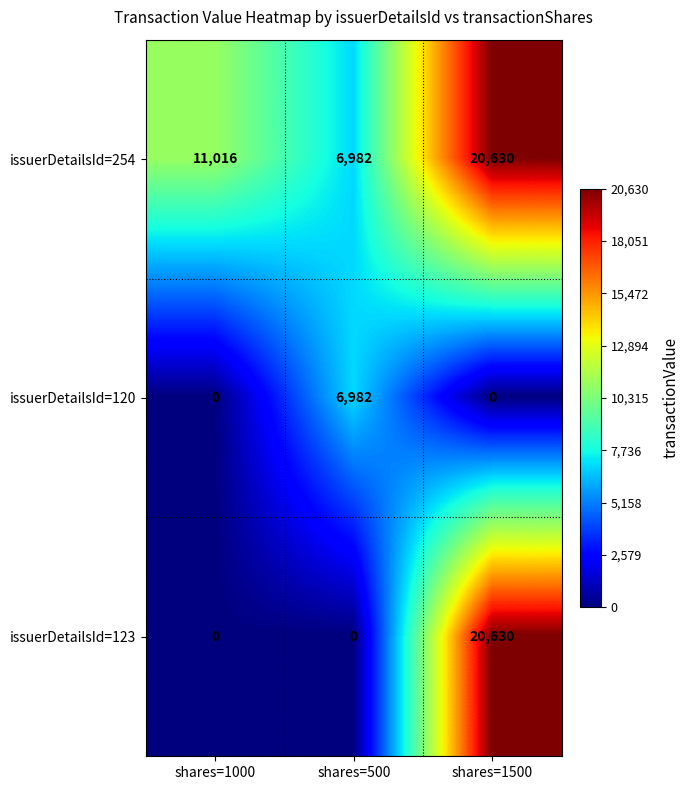

Count the number of categories in the chart.

3